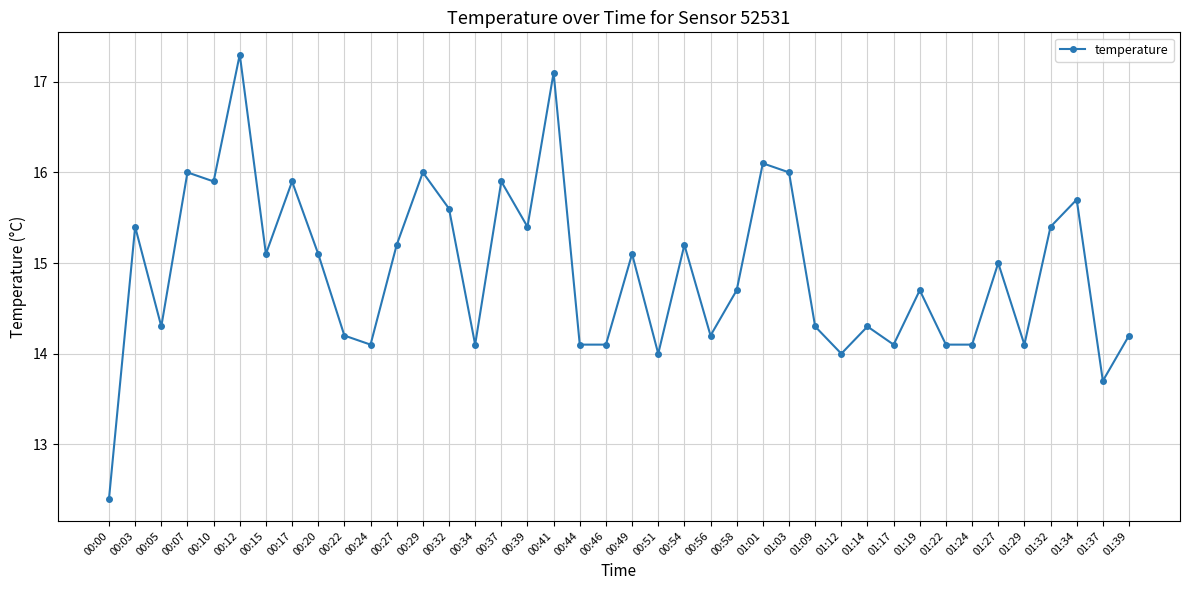

True or false: the data shows 25.9 at 01:32.

False